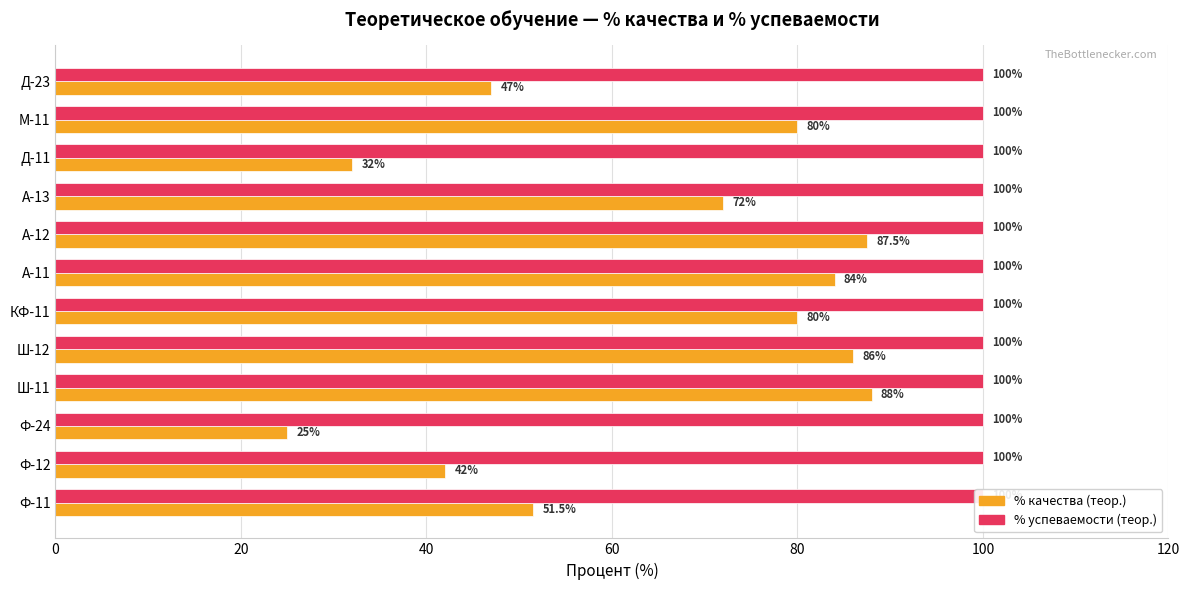

Does the chart contain stacked bars?

No